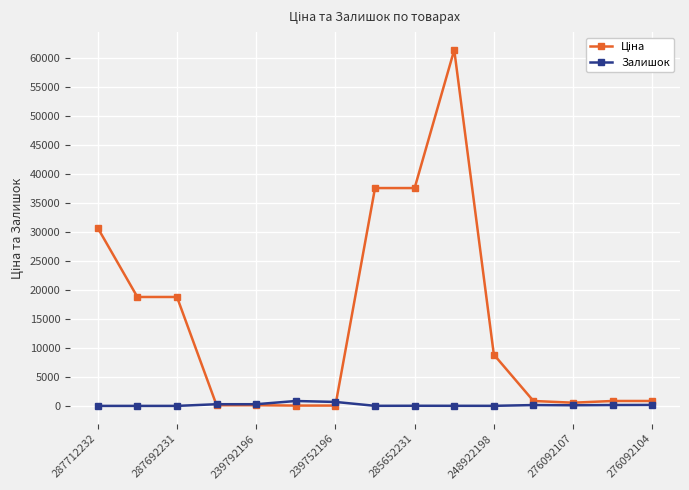

What is the maximum value shown in the chart?

61434.3